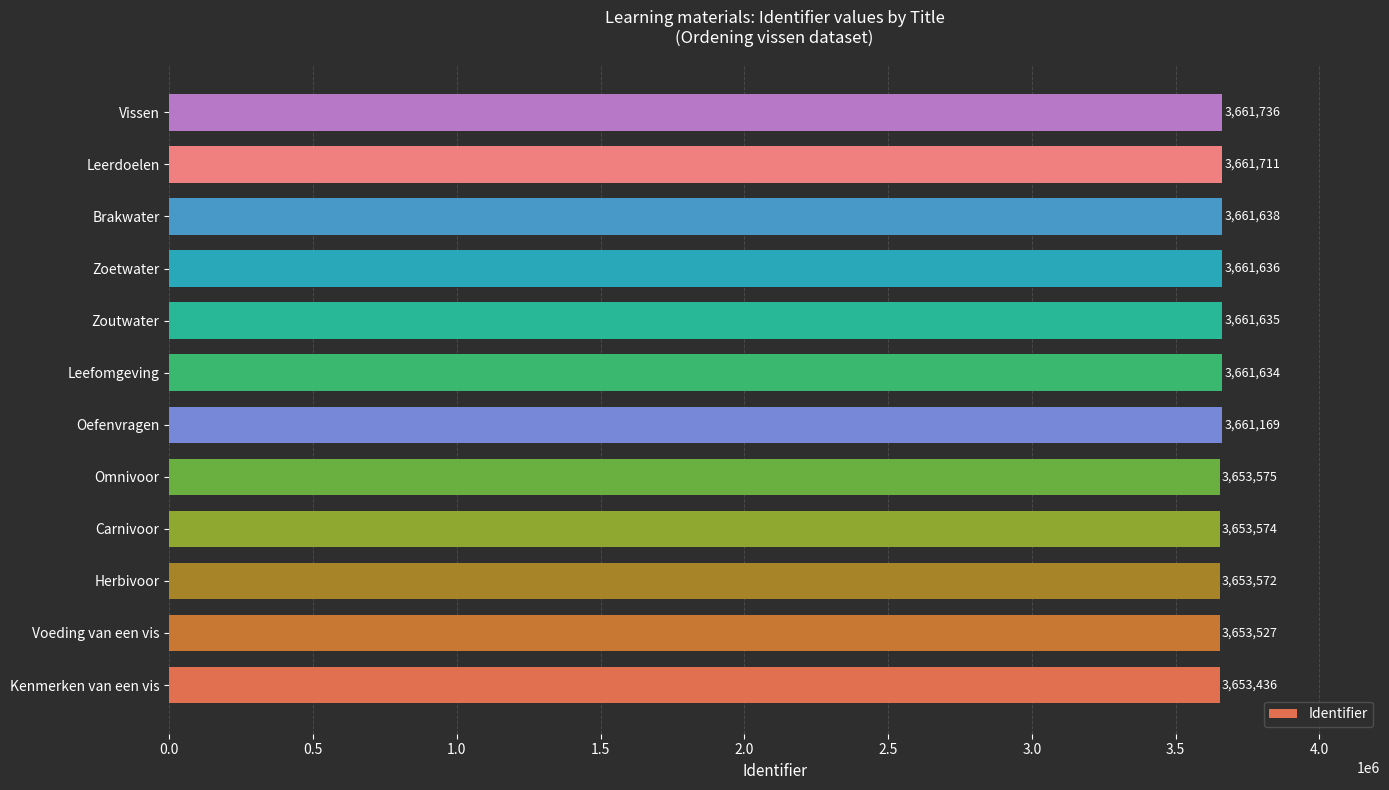

Where is the data nearest to the value 3657586?

Oefenvragen